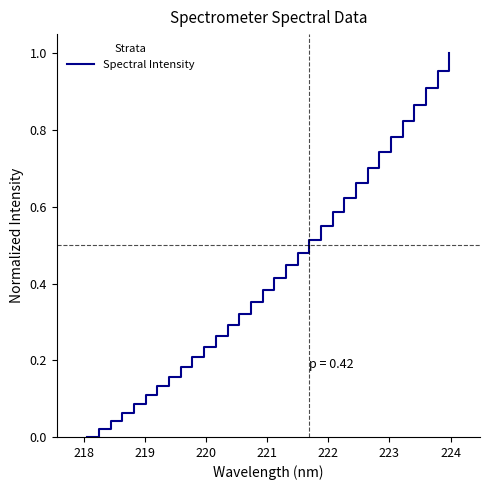

Reading right to left, list all the values displayed in this chart.

1.0	1.0	0.9	0.9	0.8	0.8	0.7	0.7	0.7	0.6	0.6	0.5	0.5	0.5	0.4	0.4	0.4	0.4	0.3	0.3	0.3	0.2	0.2	0.2	0.2	0.1	0.1	0.1	0.1	0.0	0.0	0.0